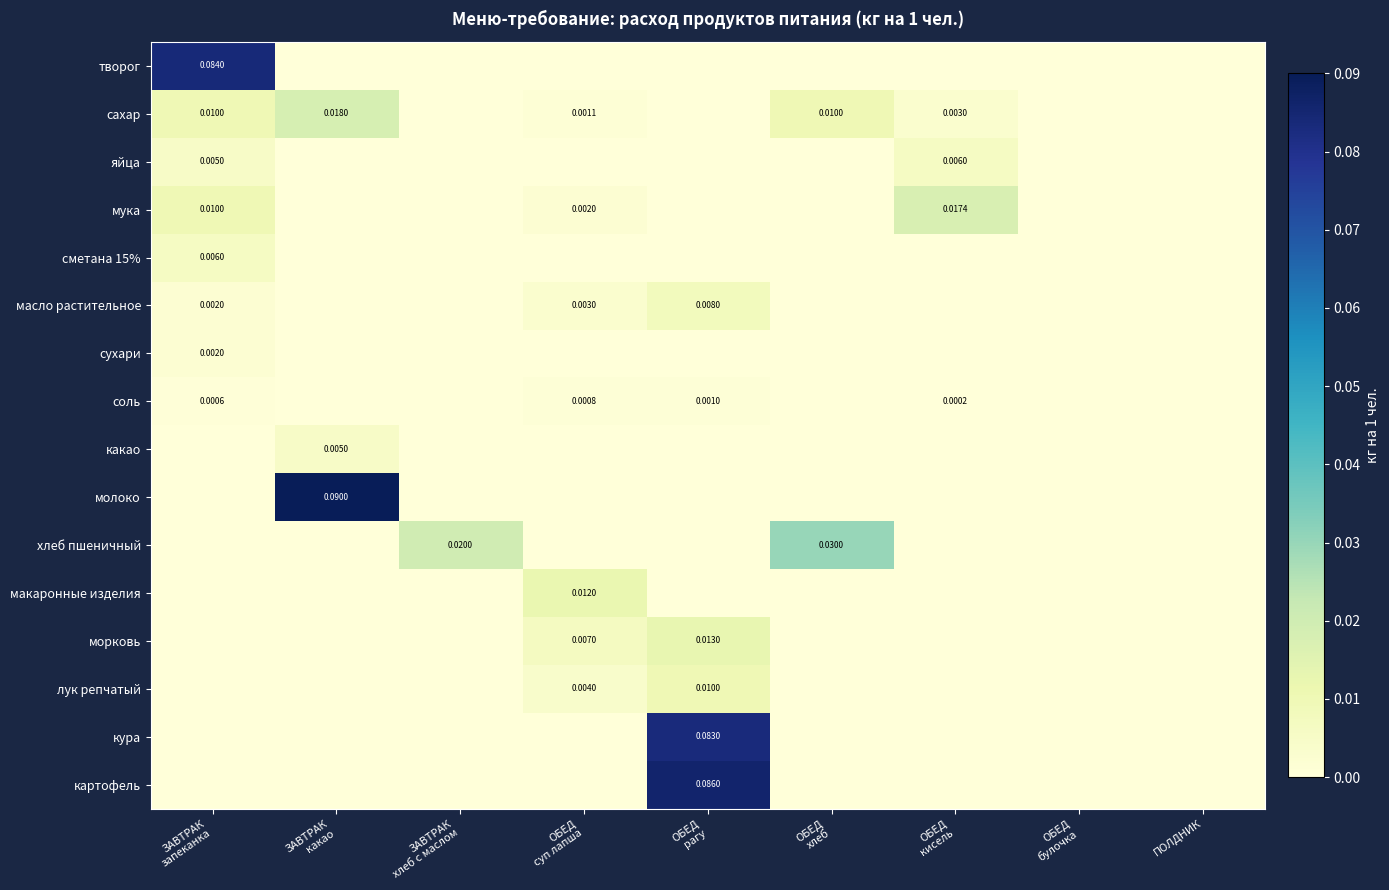

Count the хлеб пшеничный values in the range 0 to 1.

9